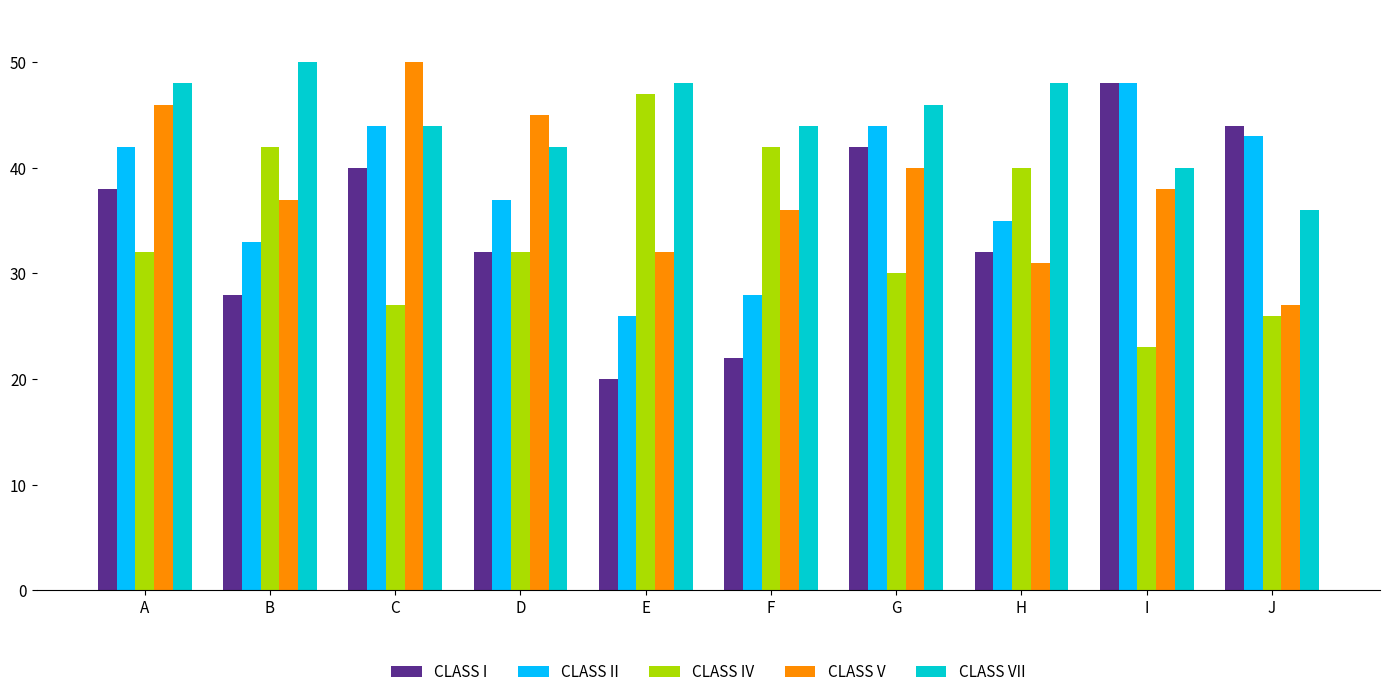

Which series has the largest total across all categories?

CLASS VII